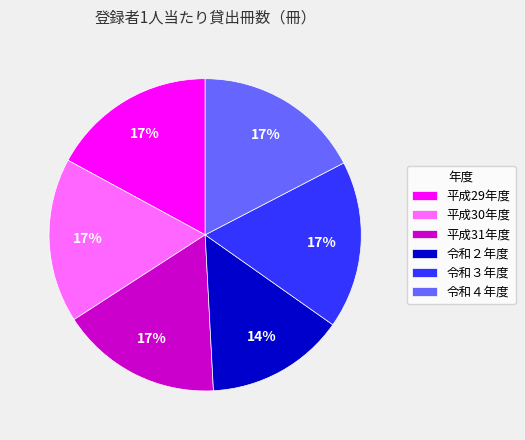

True or false: 令和３年度 accounts for 17% of the total.

True